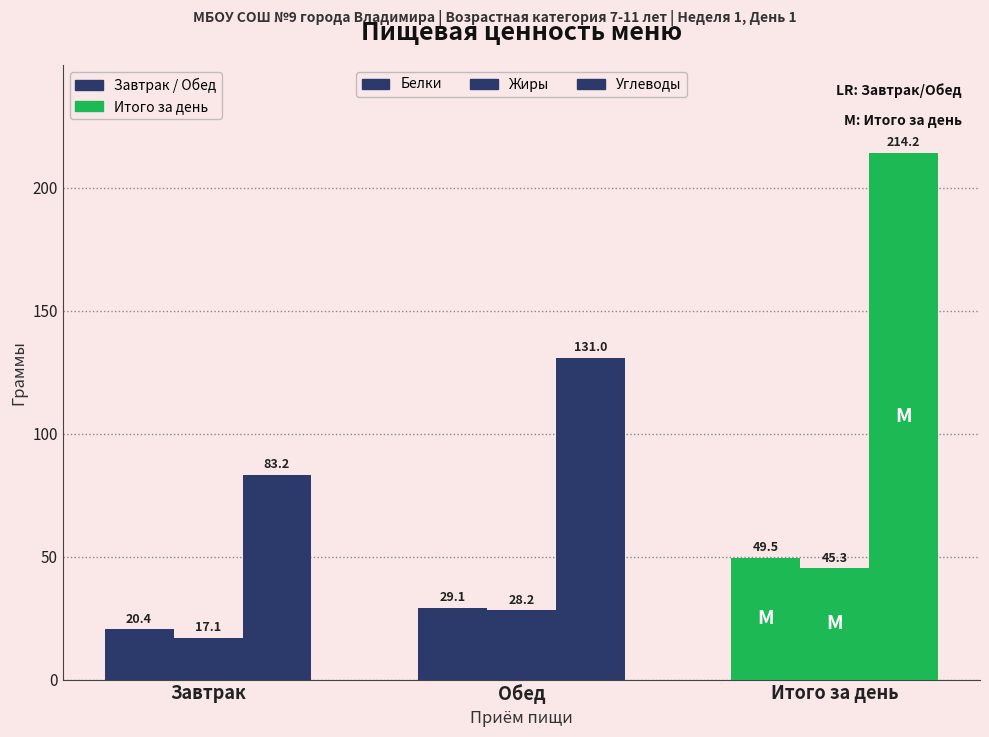

Which series has the widest spread of values?

Углеводы